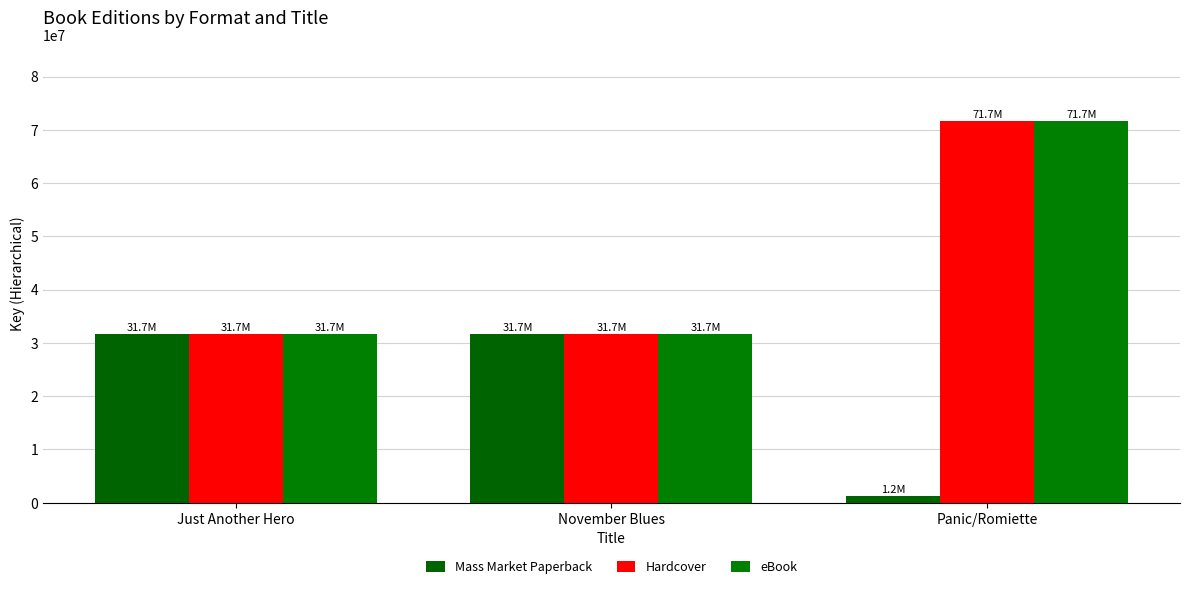

What is the difference between the second highest and minimum values in the Mass Market Paperback series?

30455044